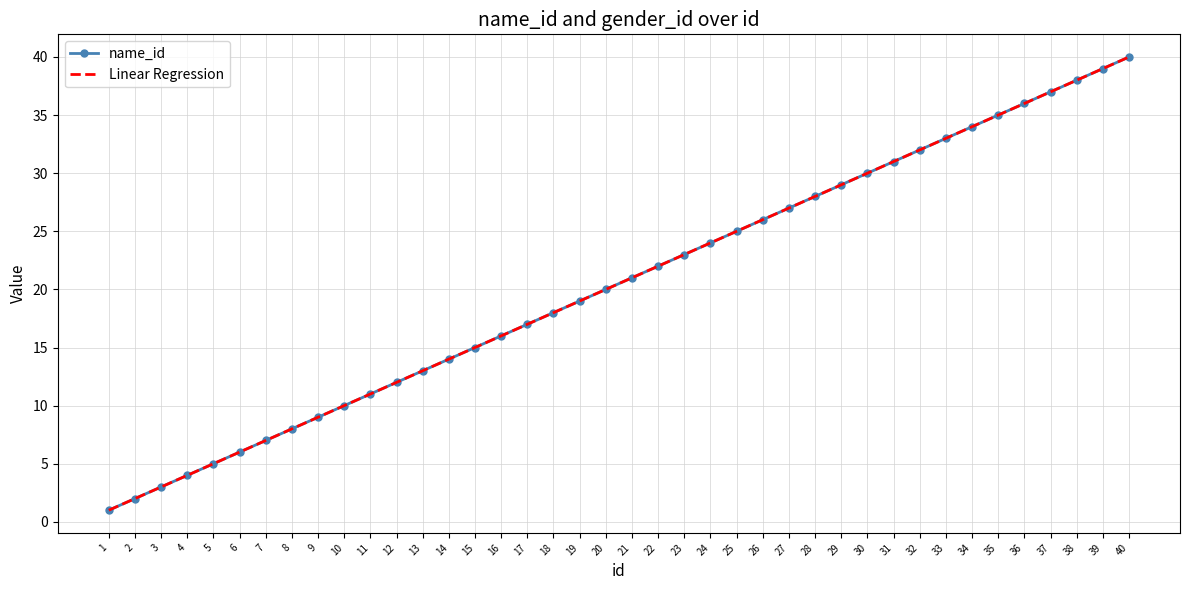

Which has a higher value, 21 or 24?

24